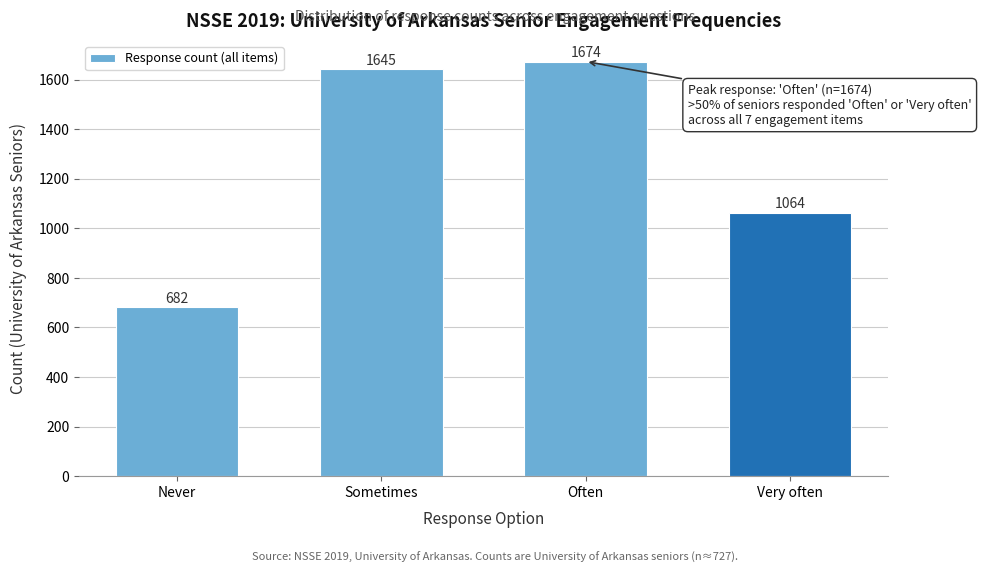

Reading right to left, transcribe all the data shown in this chart.

Very often=1064	Often=1674	Sometimes=1645	Never=682